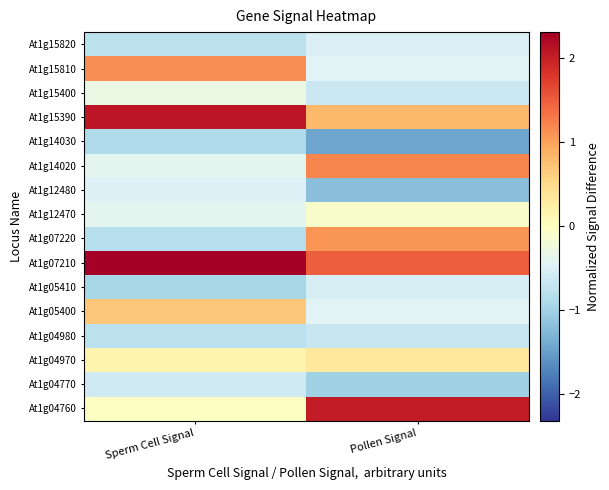

Rank the series at Sperm Cell Signal from highest to lowest value.

At1g07210, At1g15390, At1g15810, At1g05400, At1g04970, At1g04760, At1g15400, At1g12470, At1g14020, At1g12480, At1g04770, At1g15820, At1g04980, At1g07220, At1g14030, At1g05410